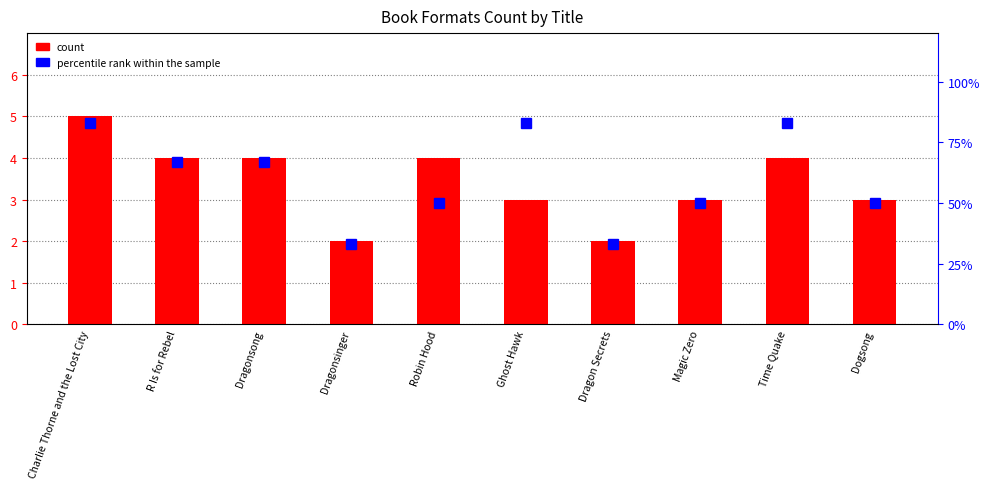

The value of percentile rank within the sample at Dragonsinger is 8. True or false?

False